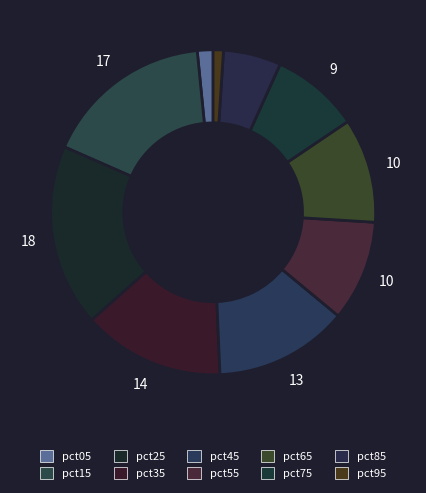

Which has a higher value, pct05 or pct35?

pct35